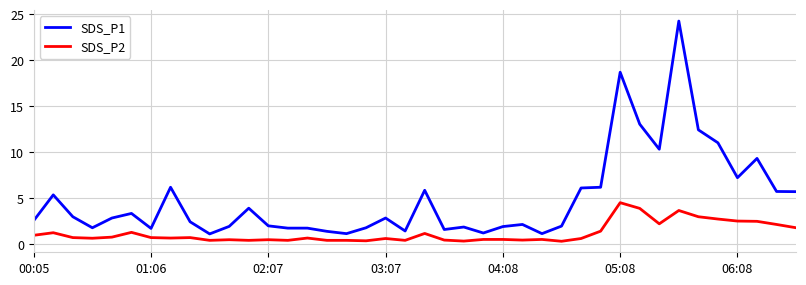

List the series in order of their peak value, highest first.

SDS_P1, SDS_P2